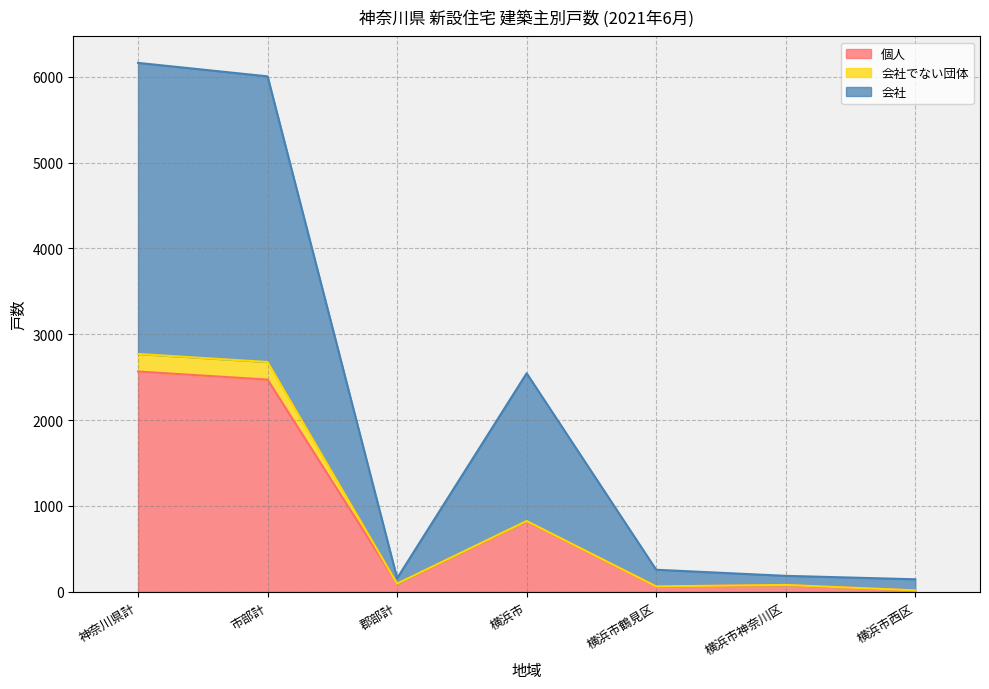

What are all the series names shown in the legend?

個人, 会社でない団体, 会社